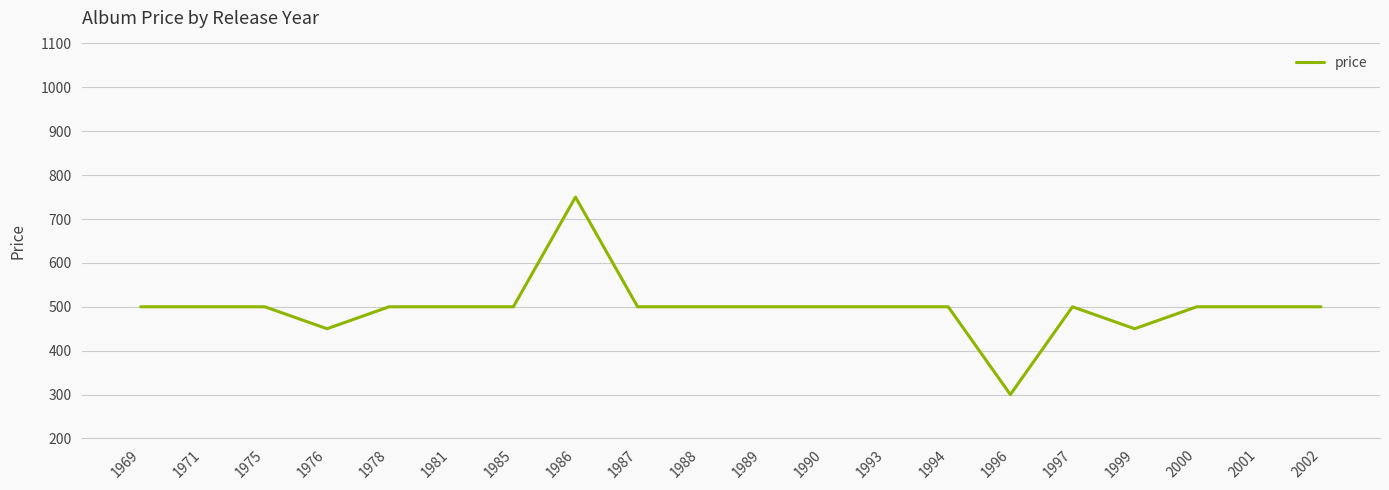

What value does the data have at 1996, to the nearest 5?

300